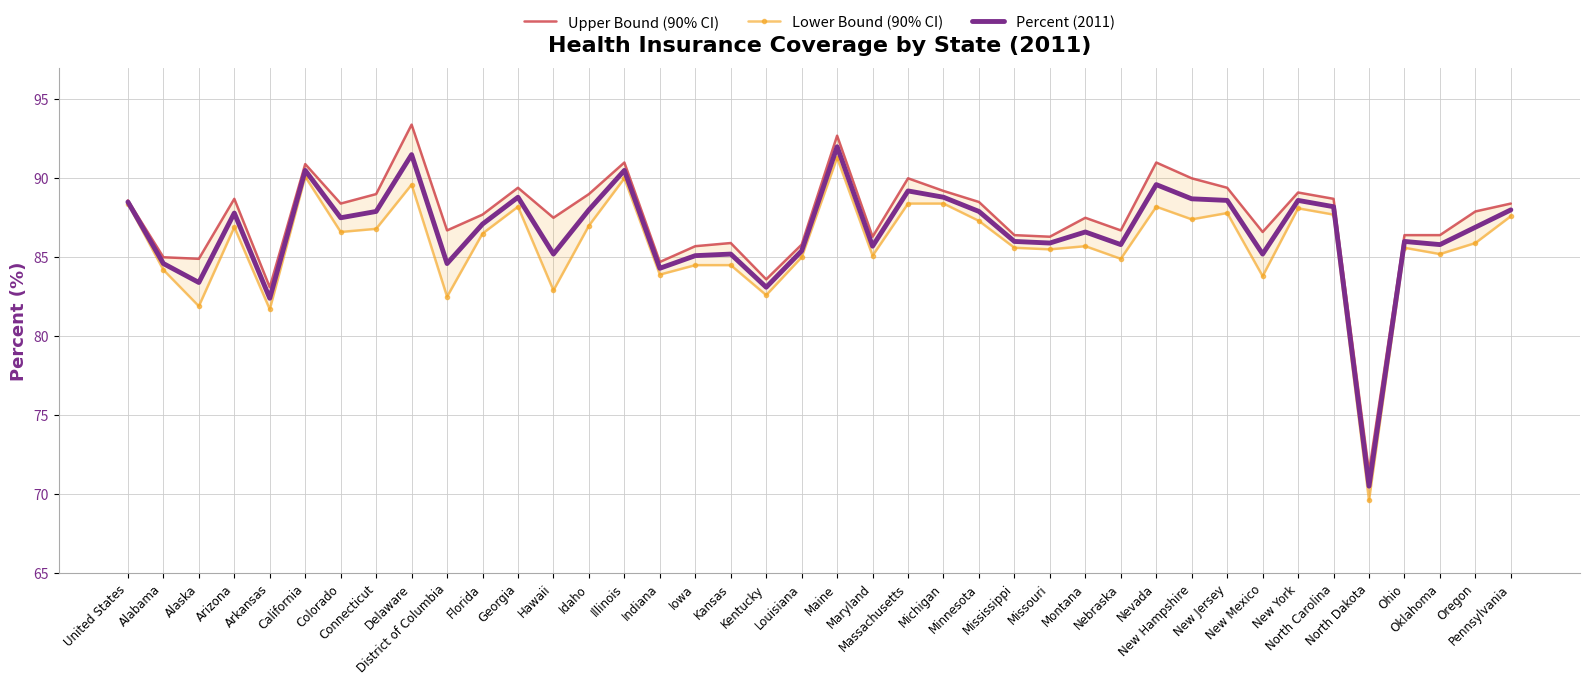

Where is Percent (2011) nearest to the value 81?

Arkansas